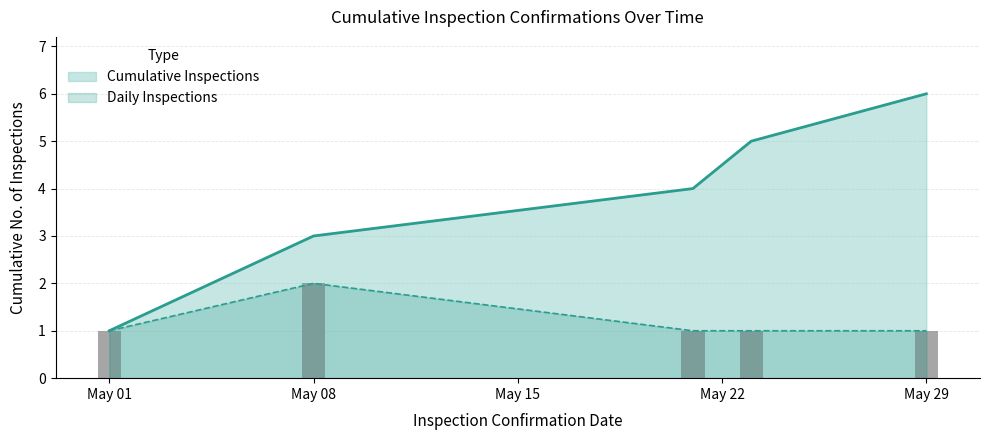

Reading left to right, what are all the values shown in this chart?

1	2	3	4	5	6